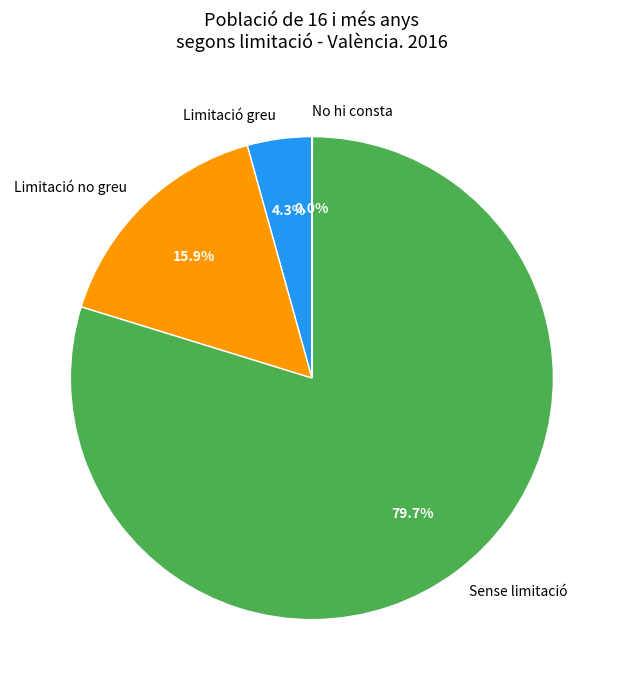

Which slice is the largest?

Sense limitació